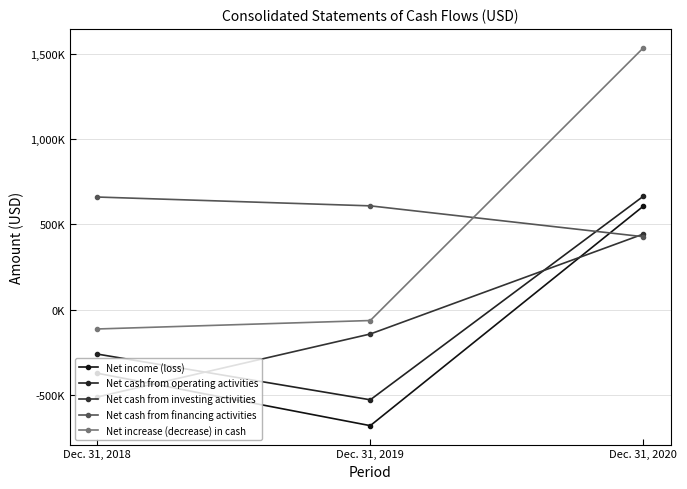

Does the chart have visible grid lines?

Yes